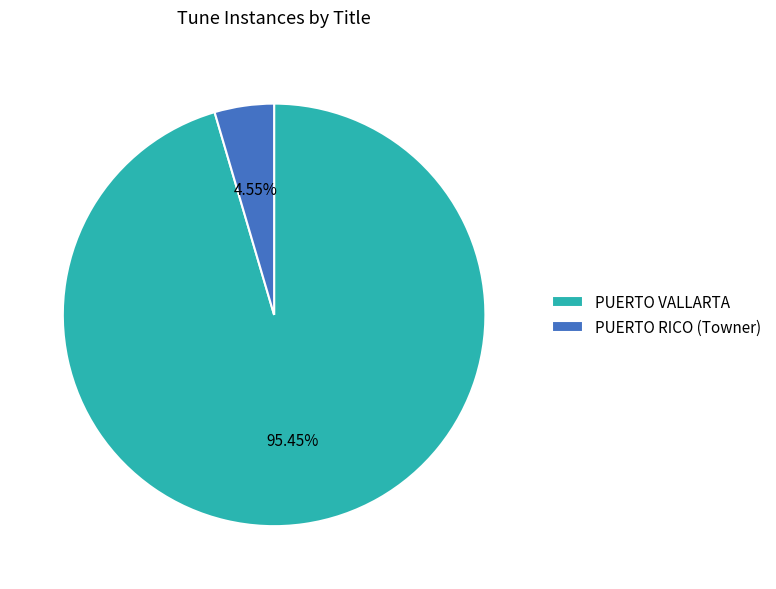

Which has a higher value, PUERTO RICO (Towner) or PUERTO VALLARTA?

PUERTO VALLARTA